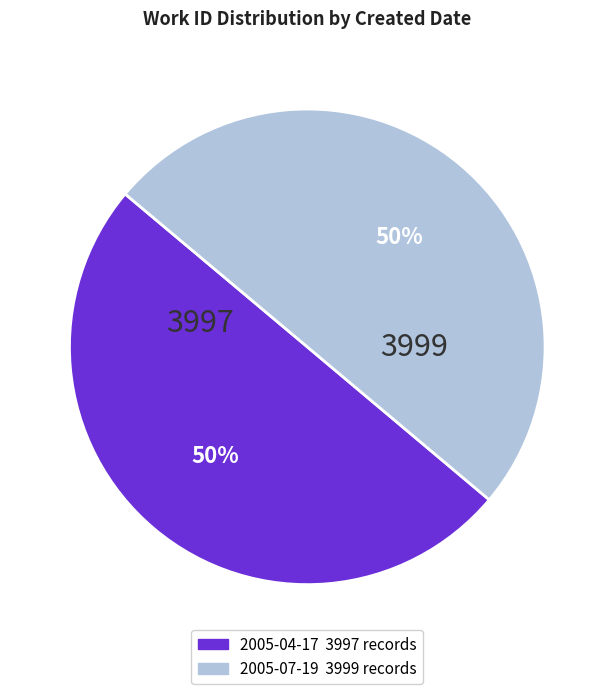

What percentage is the 2005-07-19 slice, to the nearest percent?

50%